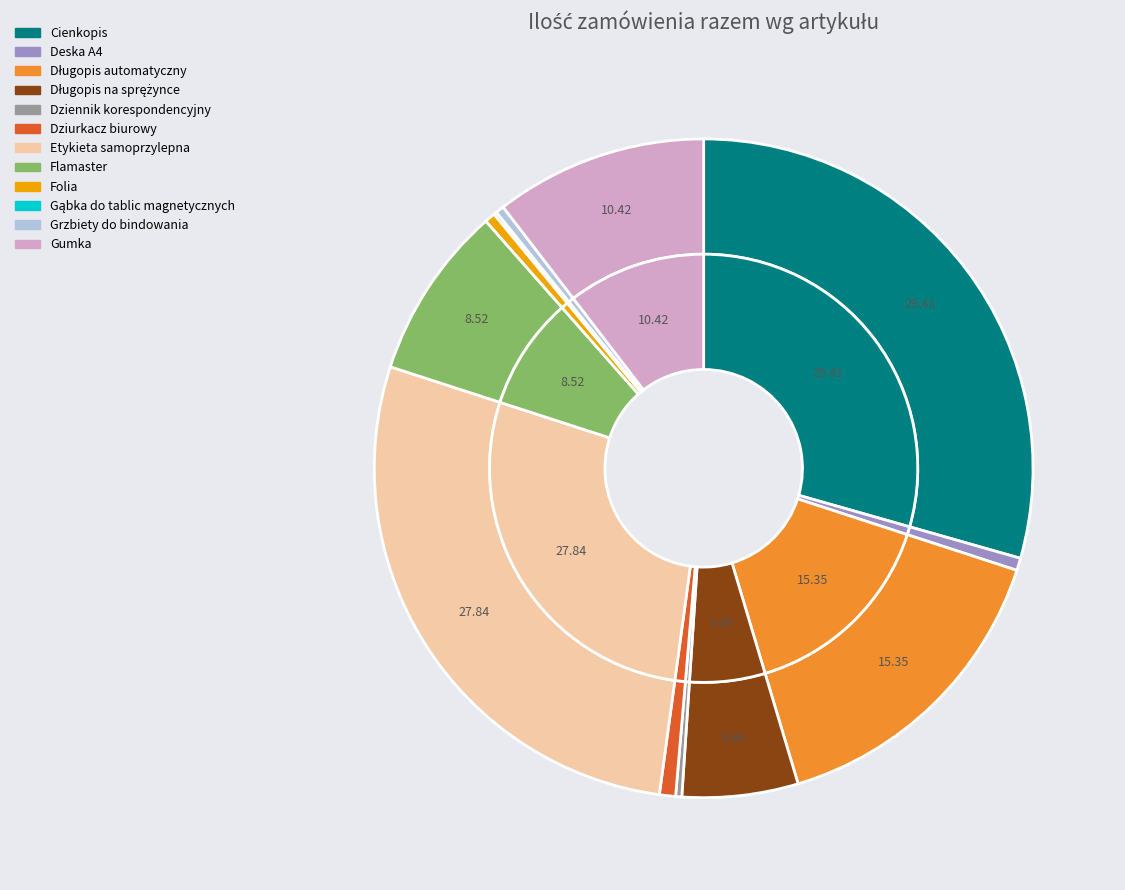

The Folia slice represents 9% of the pie. True or false?

False